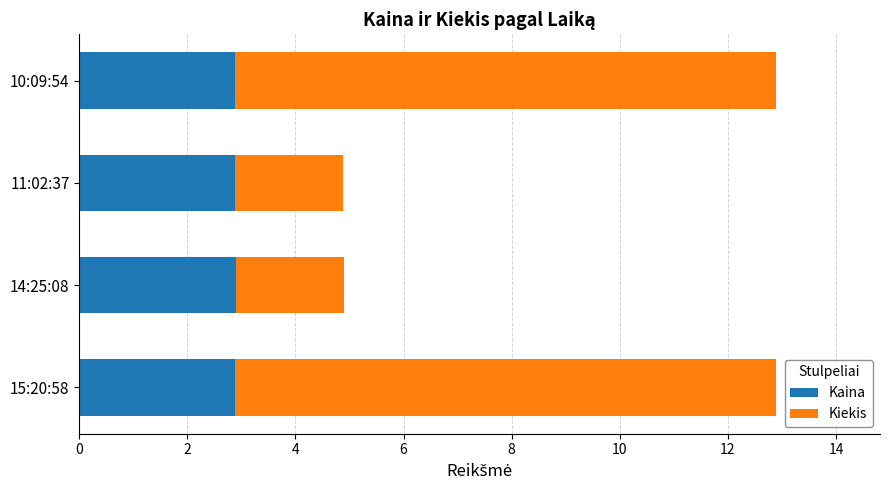

What is the highest value of the Kaina series?

2.9